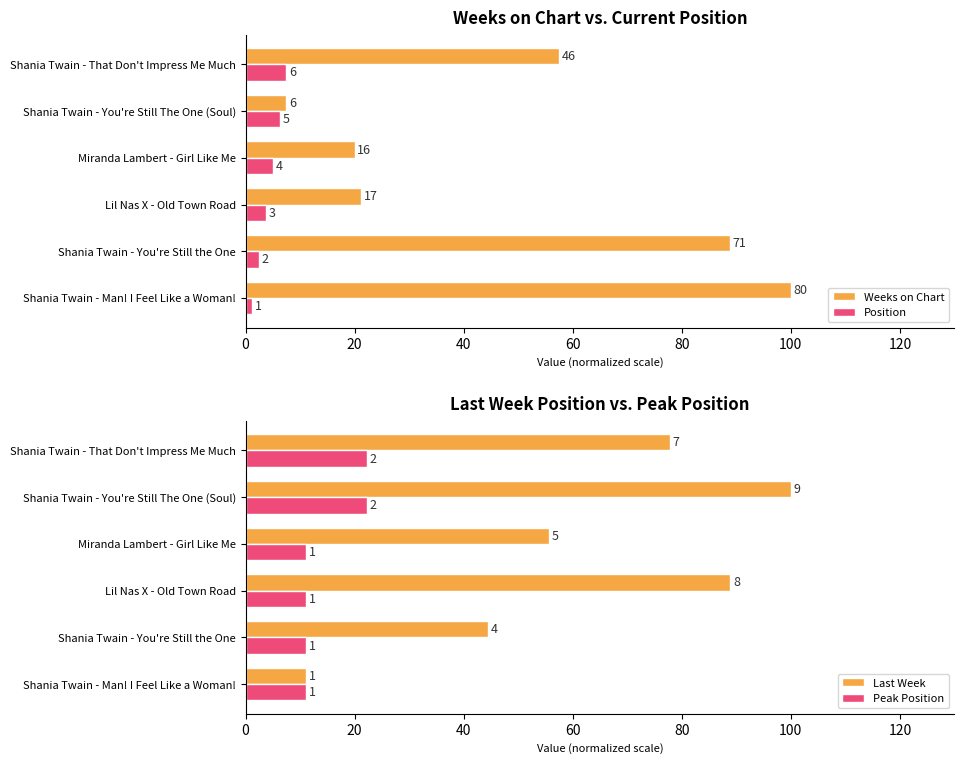

What are all the series names shown in the legend?

Weeks on Chart, Position, Last Week, Peak Position